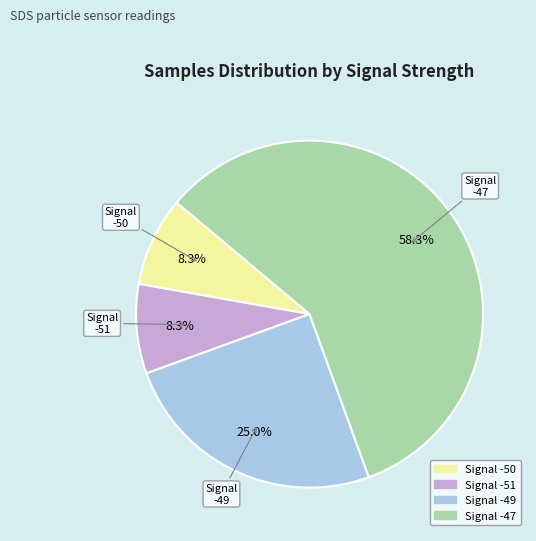

How many slices are in this pie chart?

4